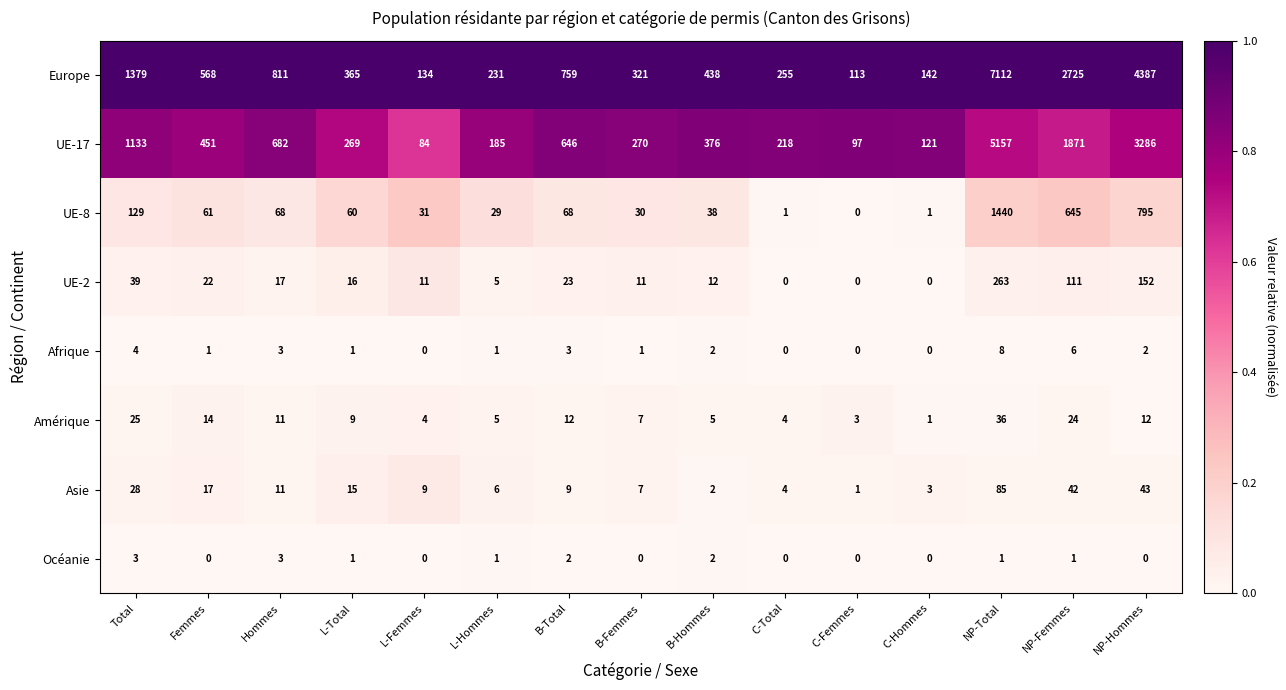

What is the total value across all series at NP-Total?

14102